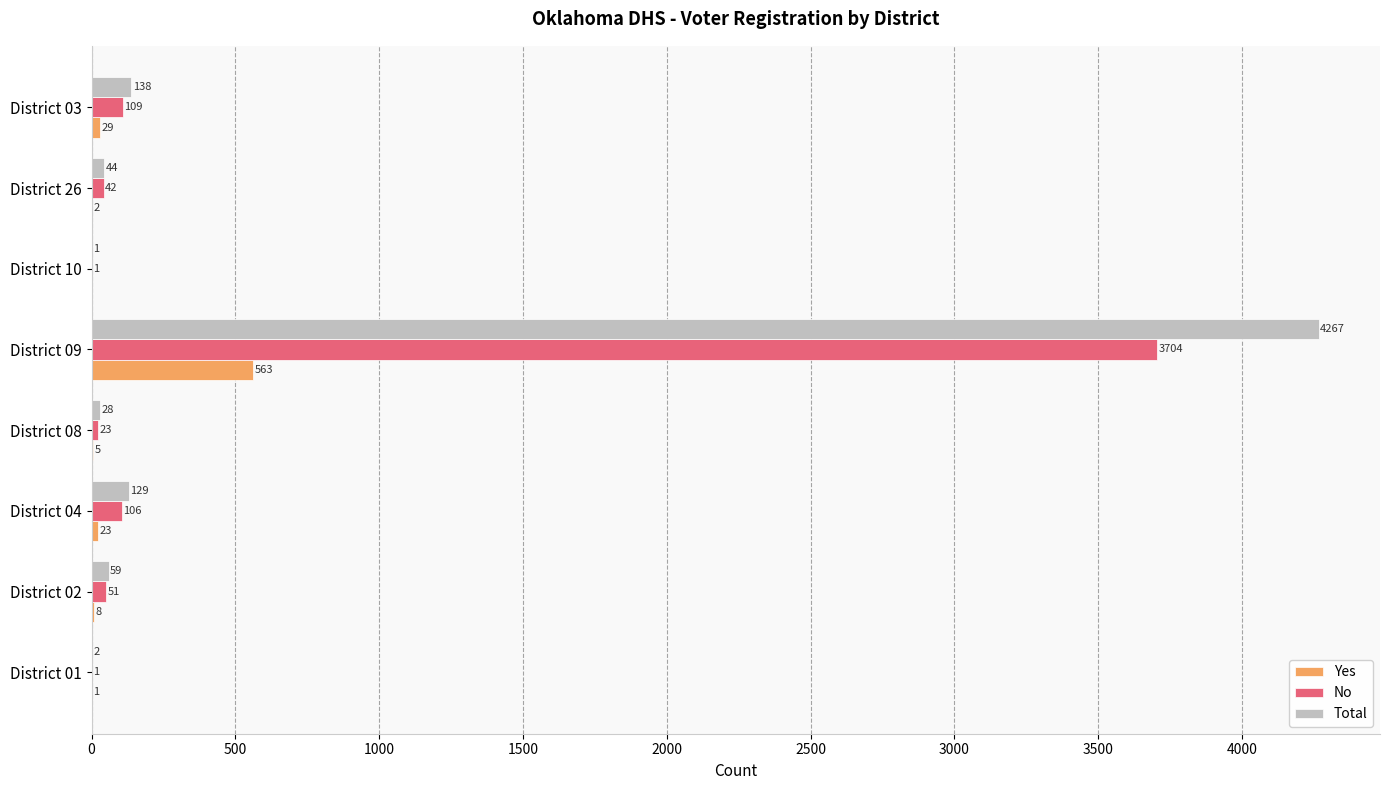

Which series has the largest total across all categories?

Total